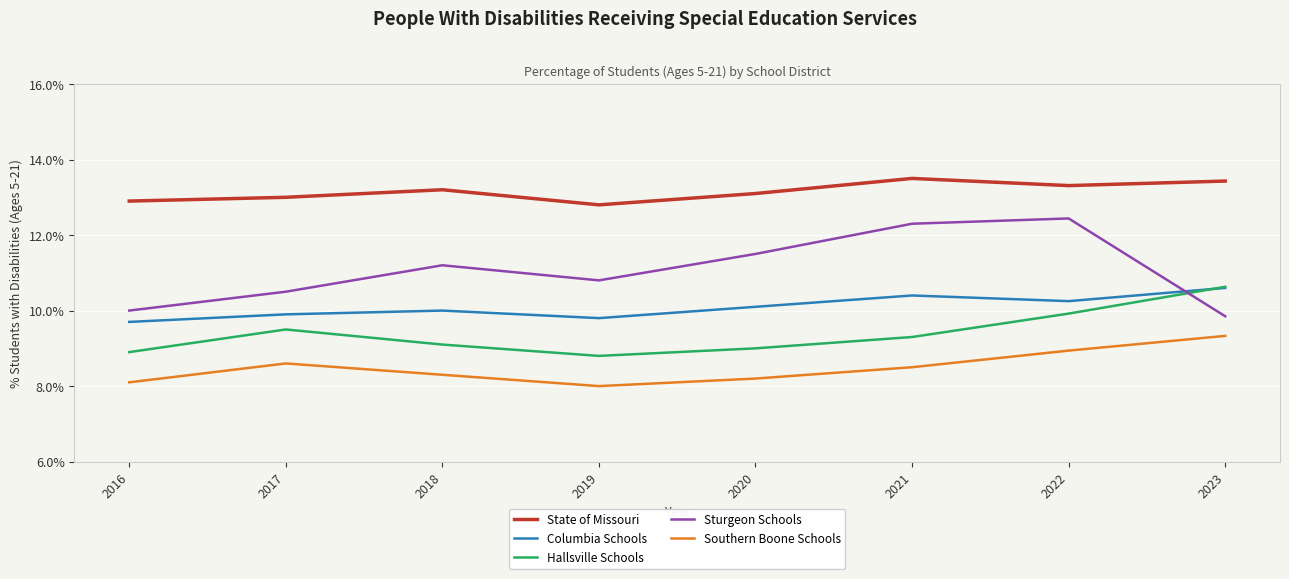

What is the average value of the Southern Boone Schools series?

8.5